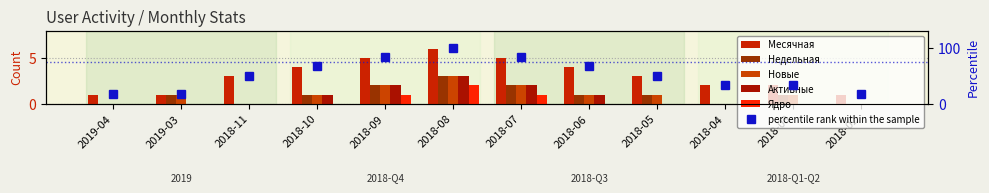

What is the label of the 9th bar from the left?

2018-05